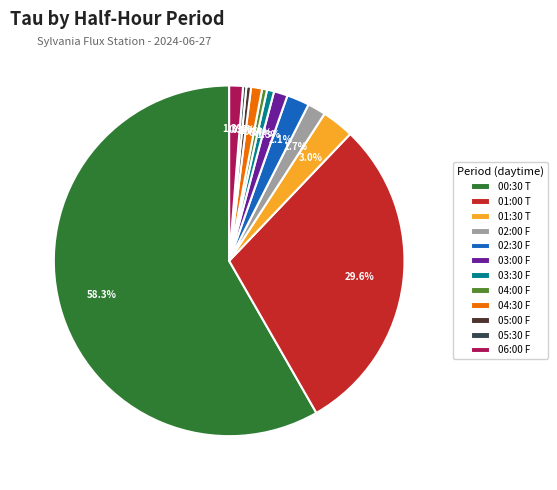

To the nearest percent, what percentage of the pie is 03:00 F?

1%